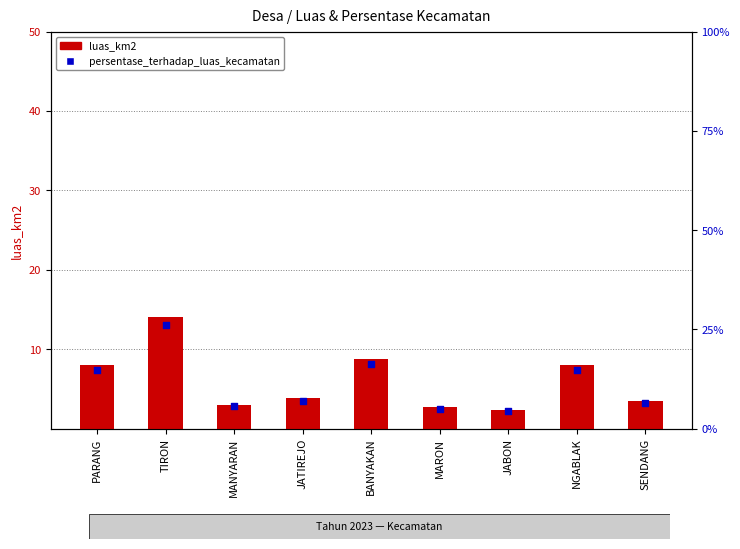

What are all the series names shown in the legend?

luas_km2, persentase_terhadap_luas_kecamatan